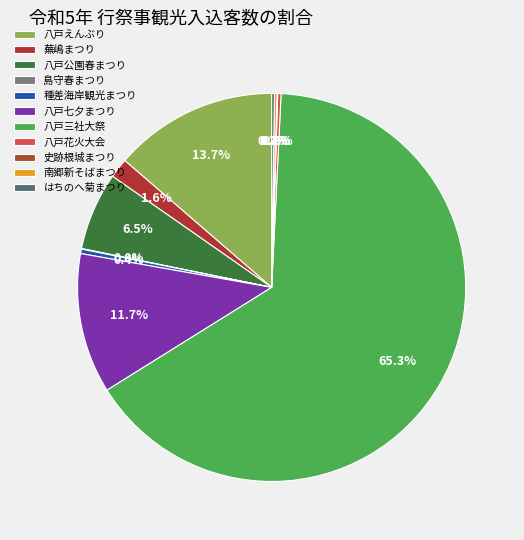

What is the ratio of the value at 八戸三社大祭 to the value at 蕪嶋まつり?

39.9